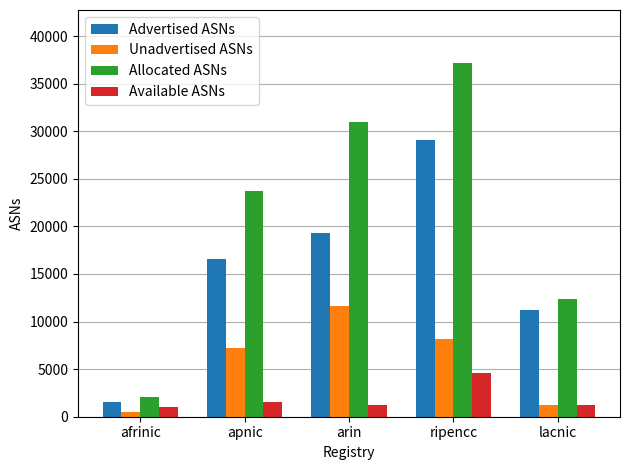

What is the lowest value of the Unadvertised ASNs series?

467